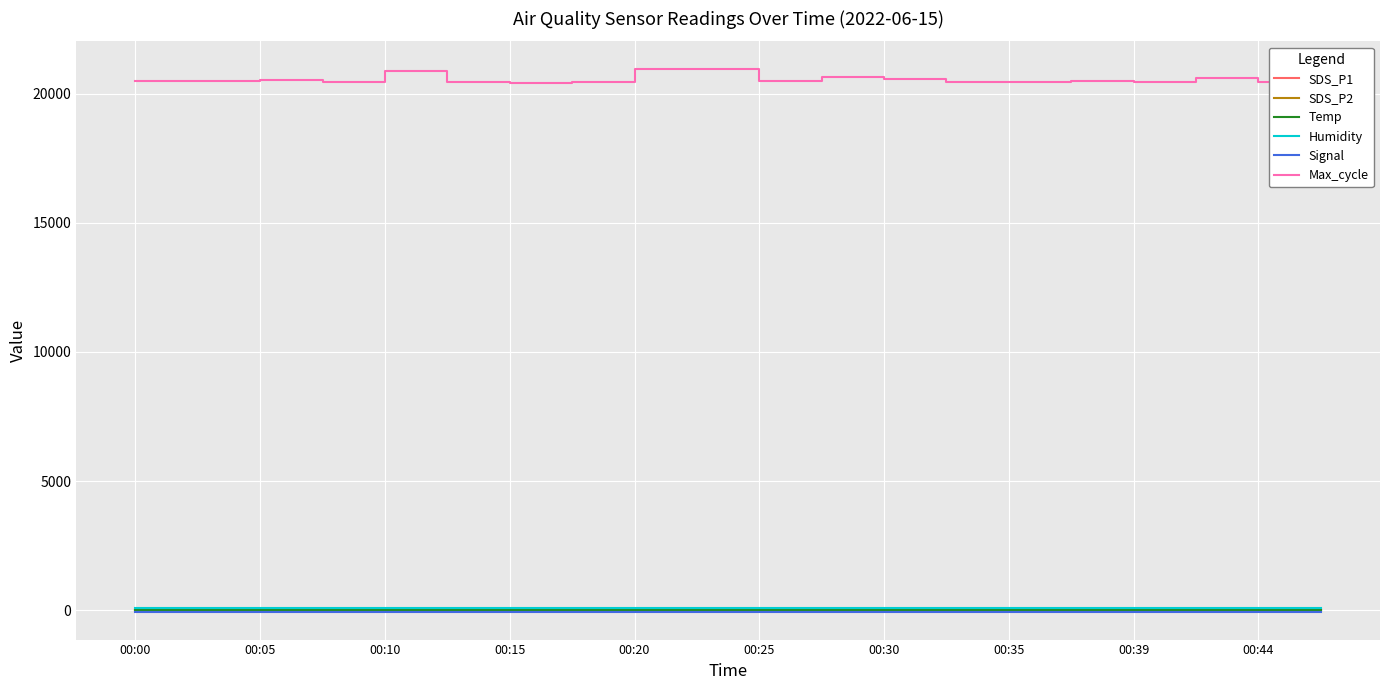

What are all the series names shown in the legend?

SDS_P1, SDS_P2, Temp, Humidity, Signal, Max_cycle